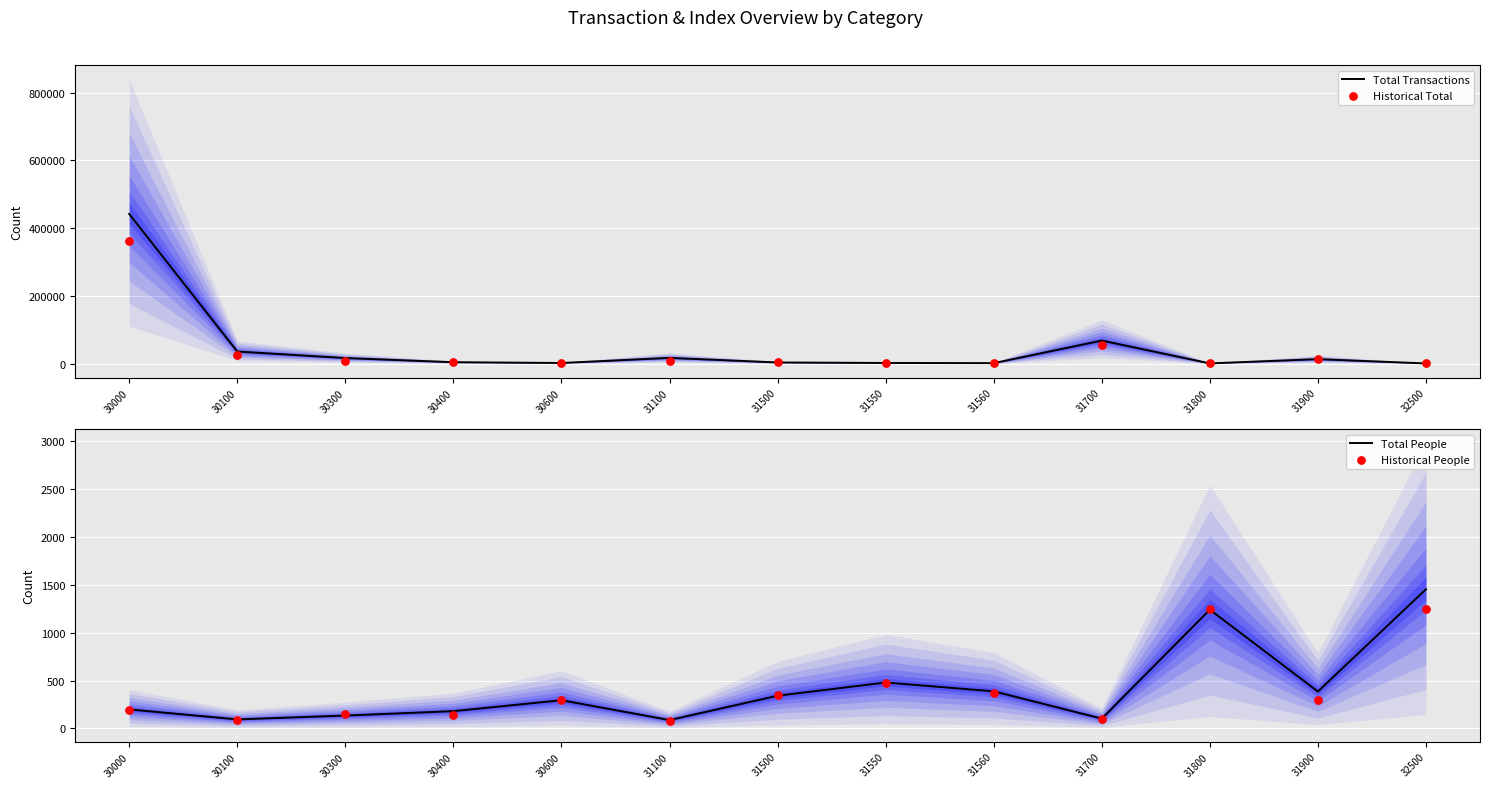

Is the value of Historical People at 31900 greater than the value of Total Transactions at 31700?

No